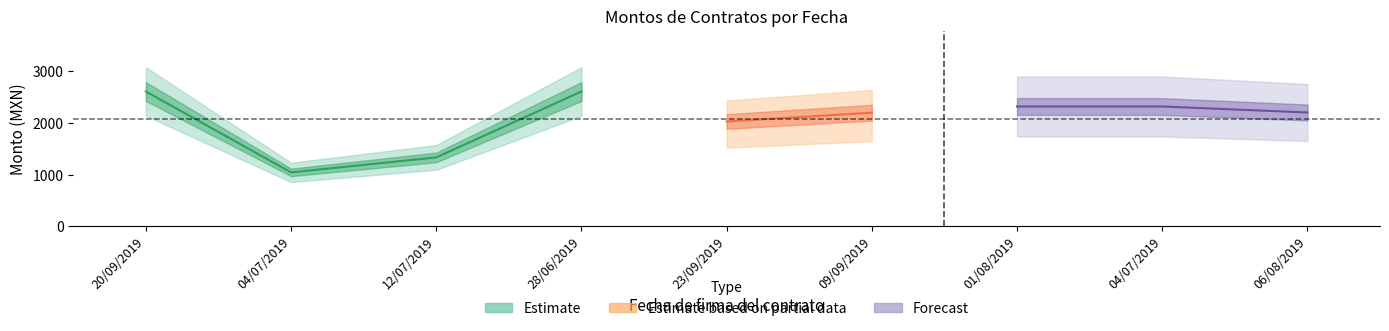

At which label does Monto total del contrato first exceed 2204?

20/09/2019